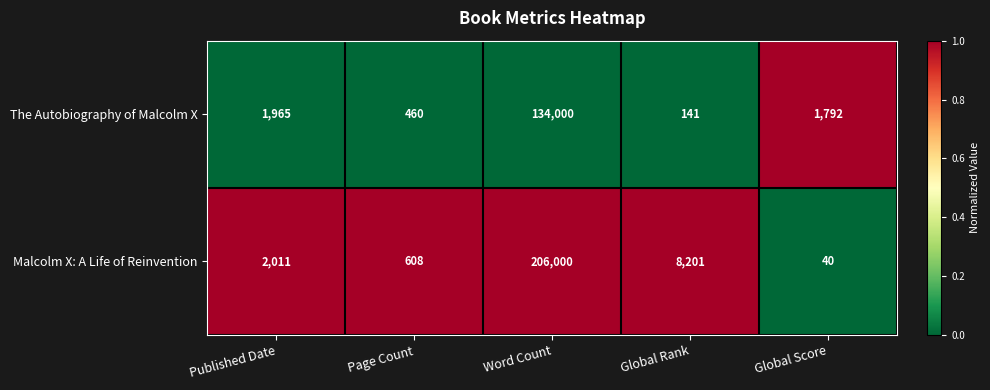

Which label corresponds to the largest value in the chart?

Word Count